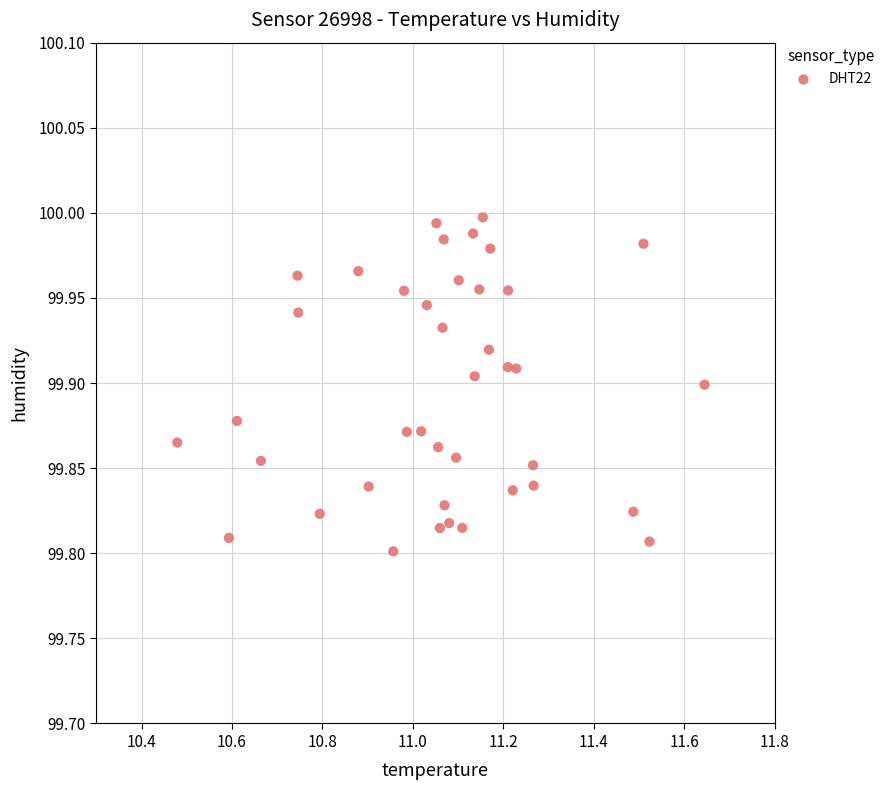

What is the range of X values (max minus min)?

1.2